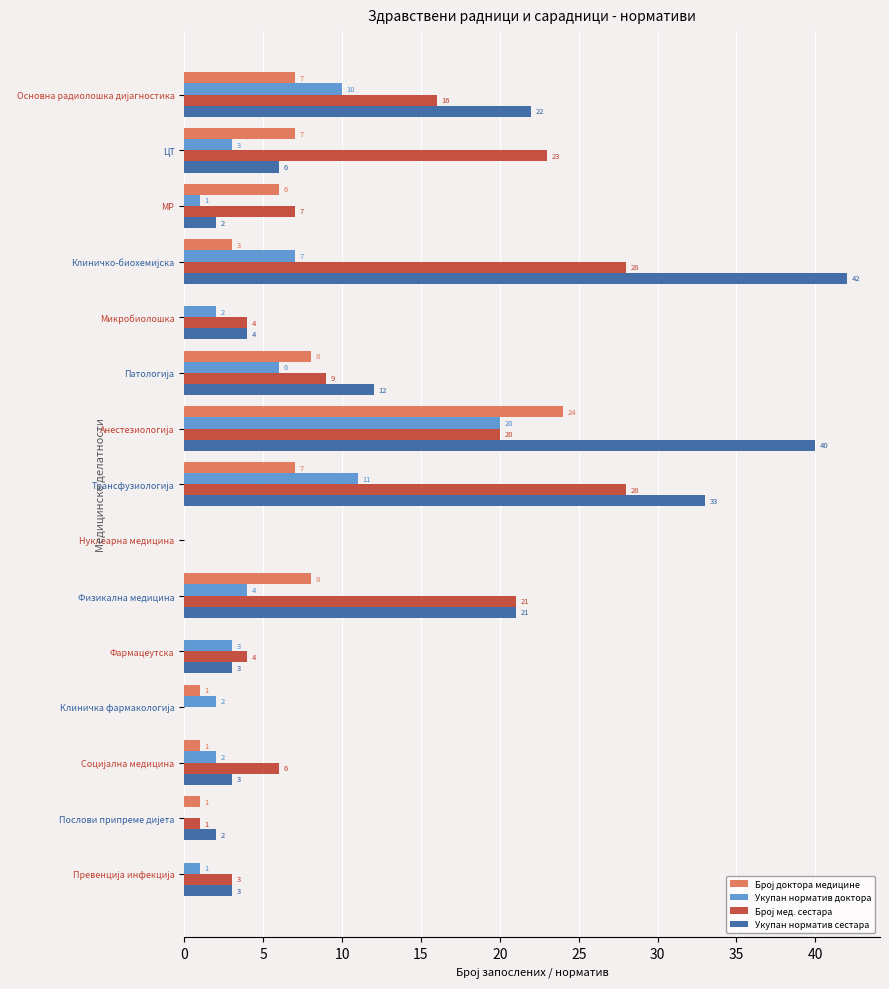

The value of Укупан норматив доктора at Нуклеарна медицина is 10. True or false?

False